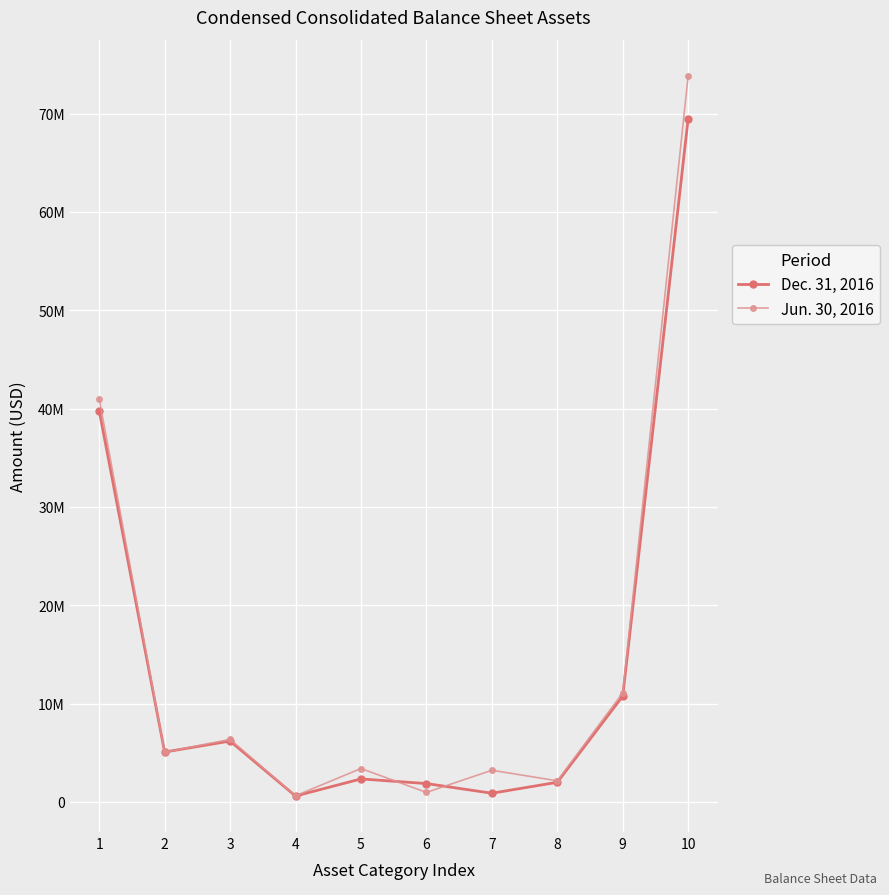

Does the chart have visible grid lines?

Yes